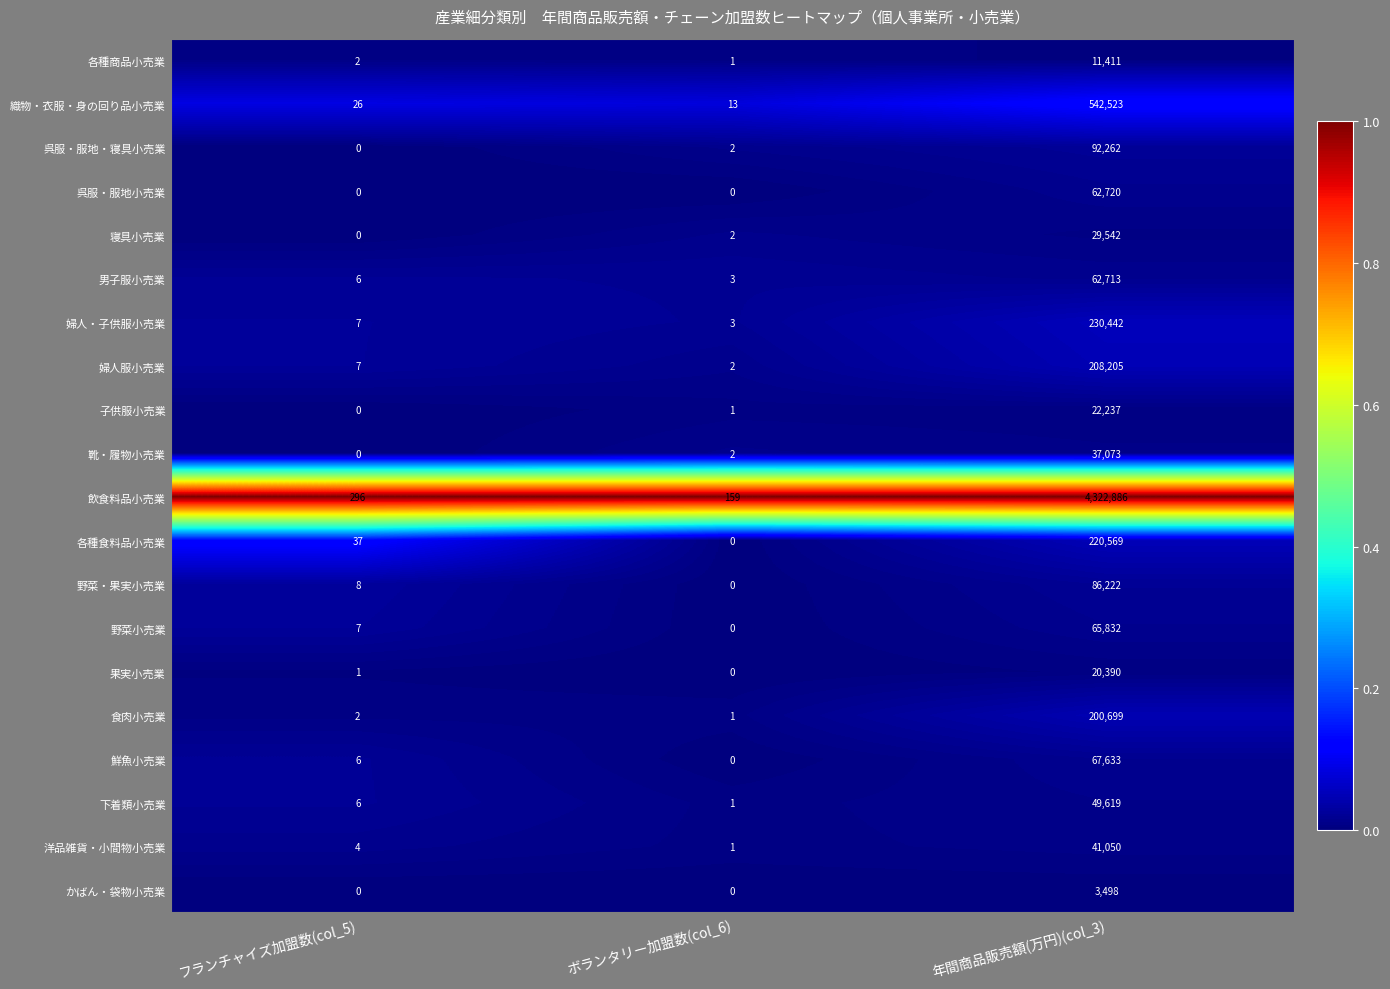

Which series changed the most between ボランタリー加盟数(col_6) and 年間商品販売額(万円)(col_3)?

飲食料品小売業